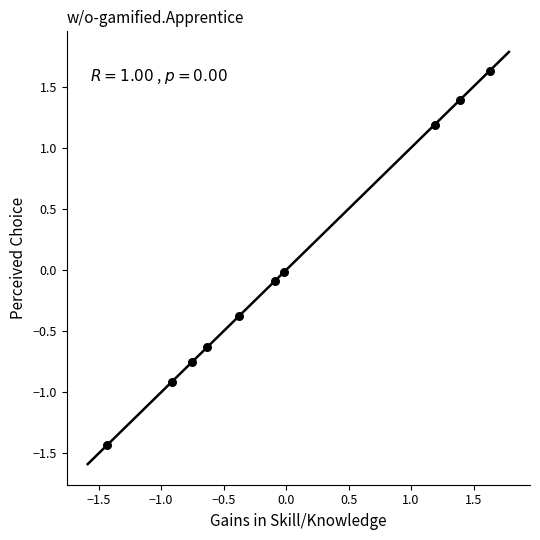

What is the range of Y values (max minus min)?

3.1